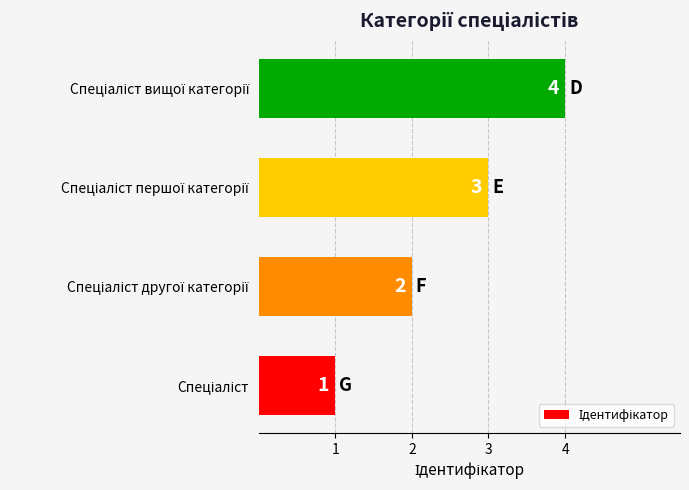

What is the greatest value displayed?

4